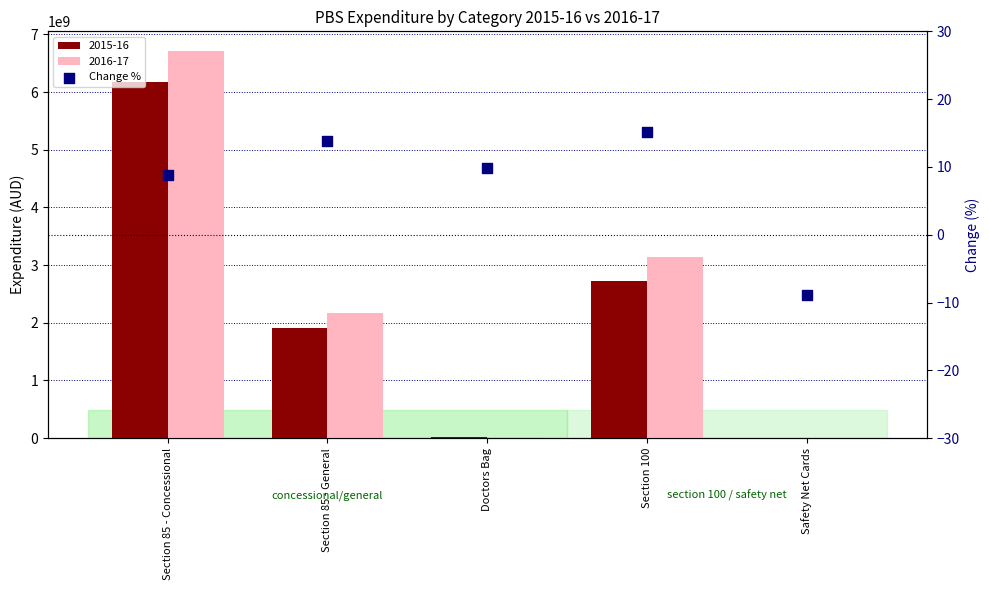

What is the ratio of the value at Section 100 to the value at Doctors Bag?

1.5